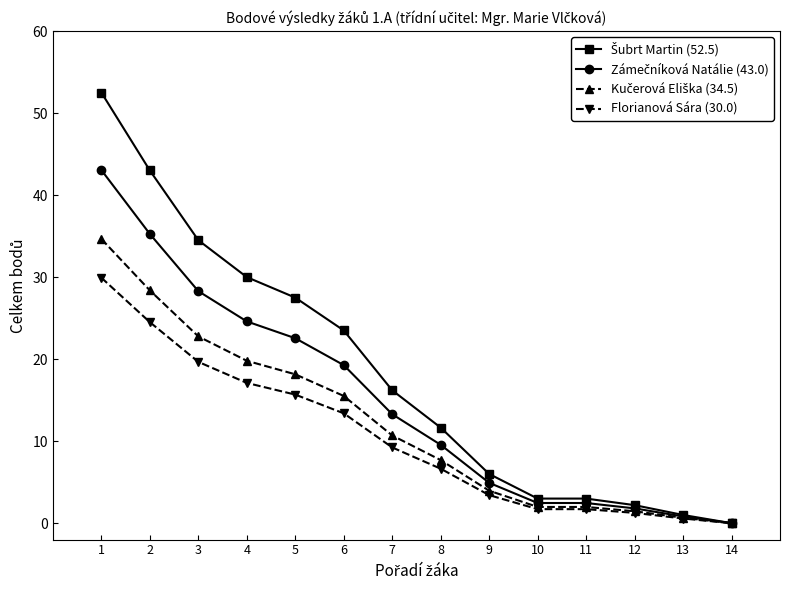

What is the difference between the highest and lowest values at 7?

7.0